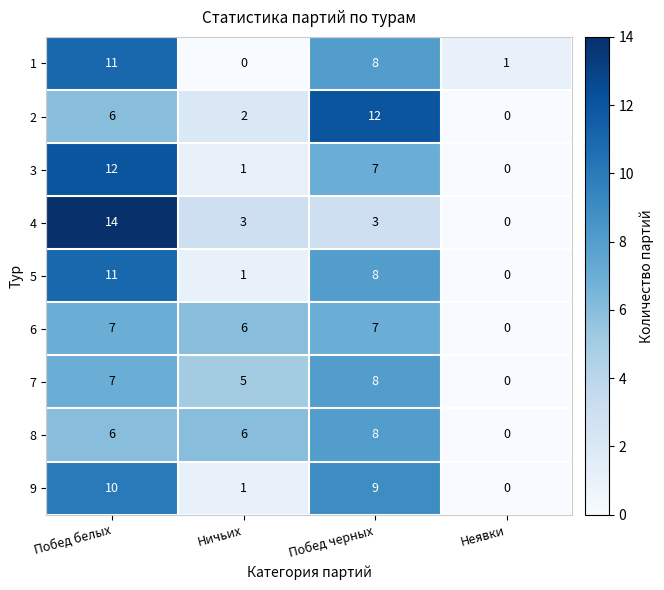

At which label does 5 first exceed 8?

Побед белых